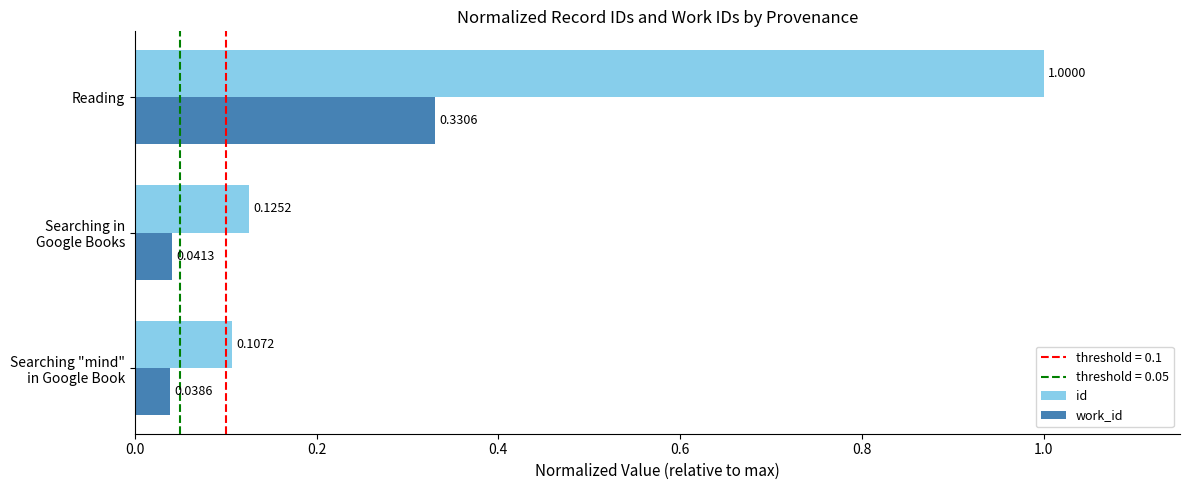

Rank the series by their average value, from highest to lowest.

id, work_id